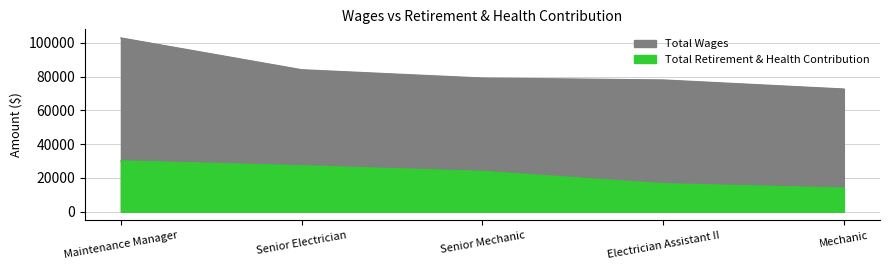

What is the label of the 2nd point from the left?

Senior Electrician